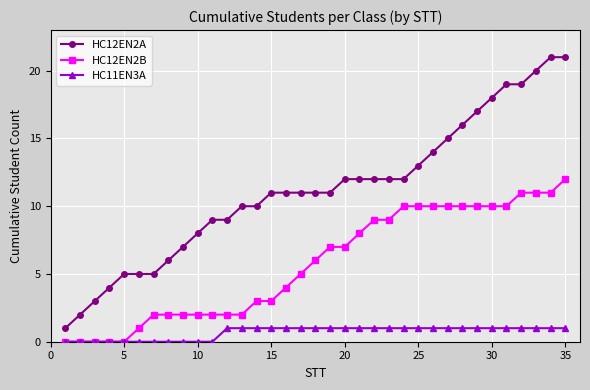

Which series has the largest total across all categories?

HC12EN2A